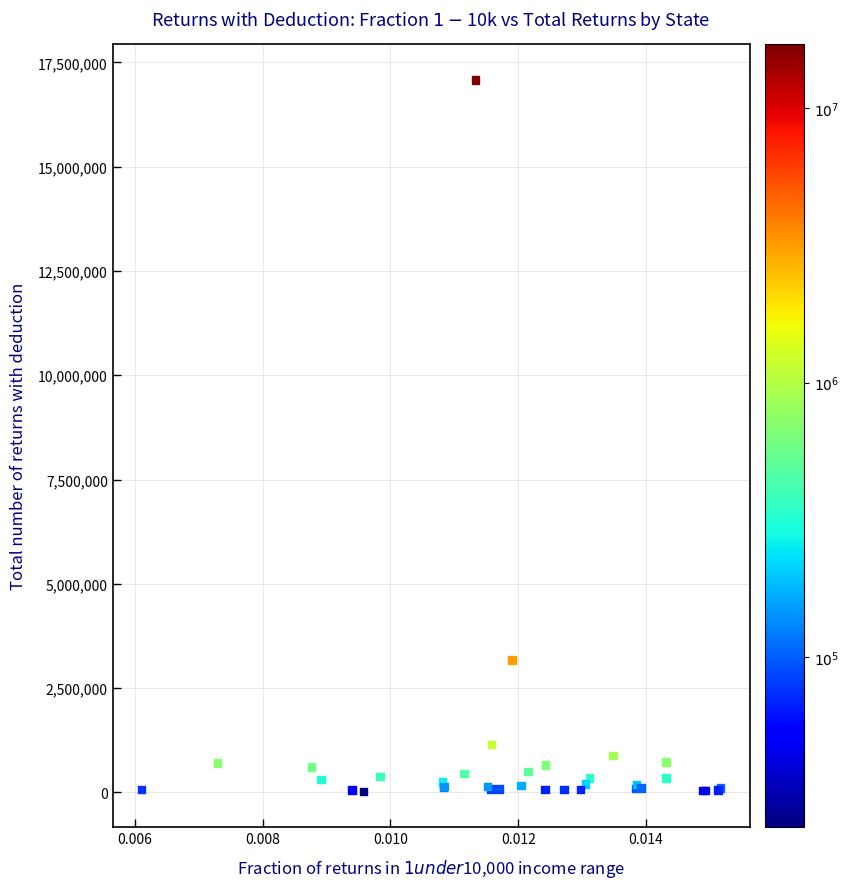

What Y value in the scatter plot is closest to 8550340?

3171770